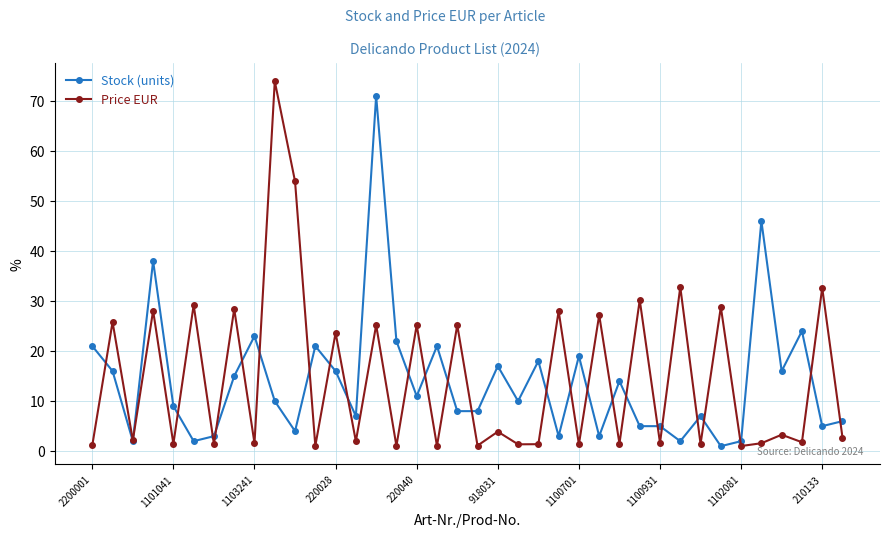

What is the highest value of the Price EUR series?

73.9